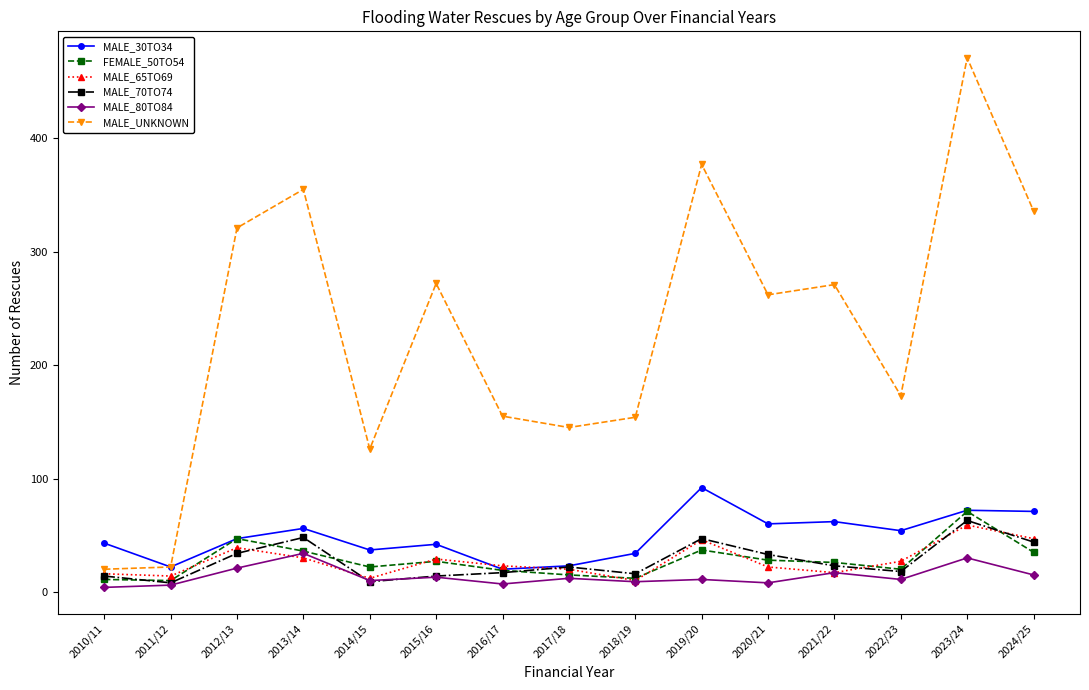

What is the difference between the maximum and minimum values in the MALE_70TO74 series?

55